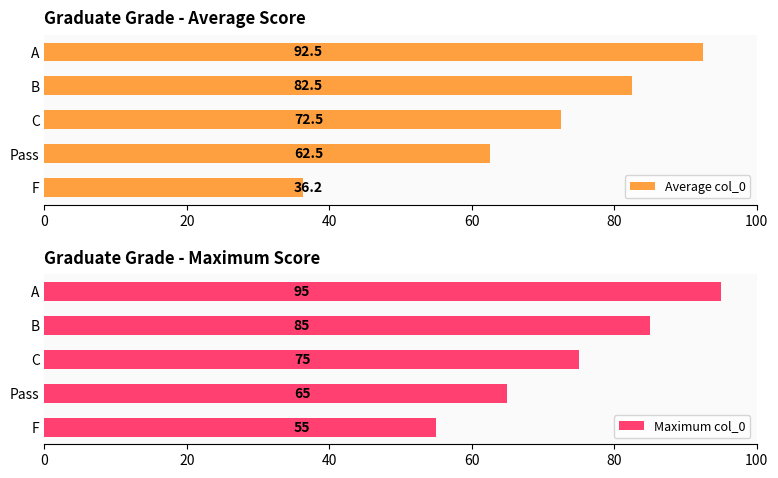

What is the sum of all Maximum col_0 values?

375